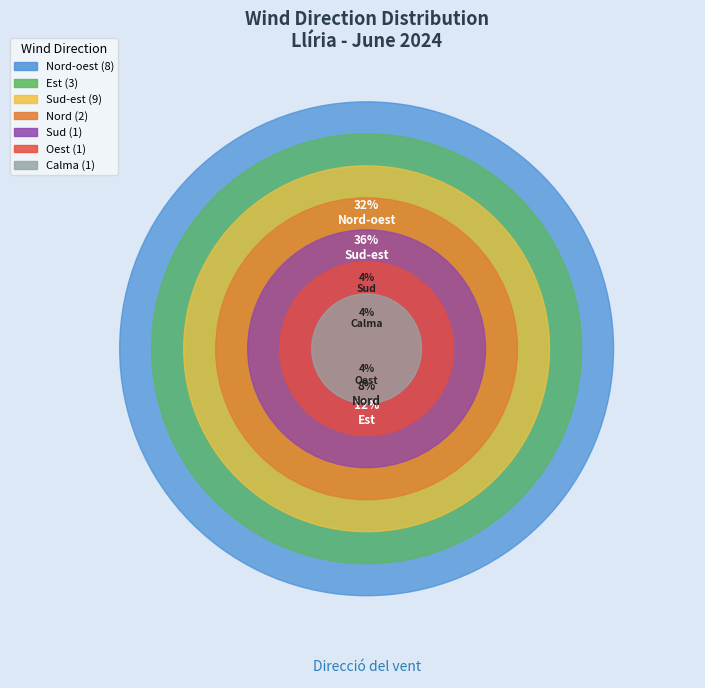

Count the number of slices in the pie.

7